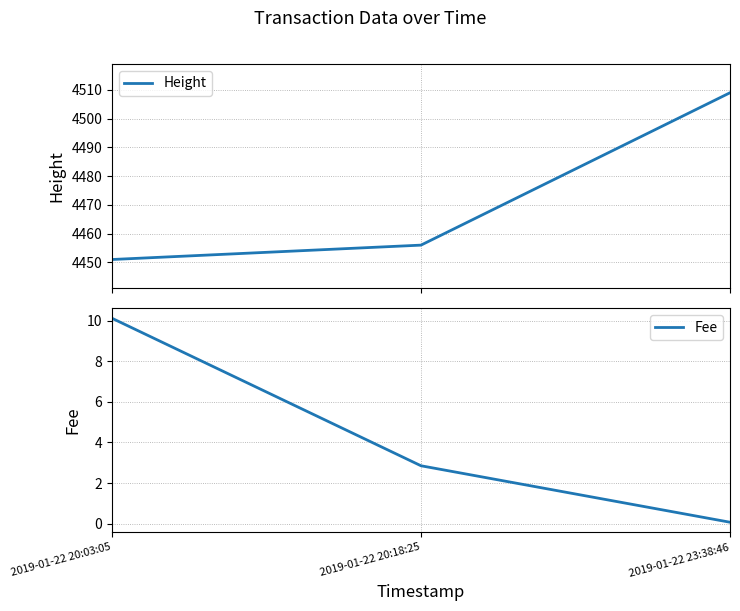

Rank the series by their average value, from highest to lowest.

Height, Fee